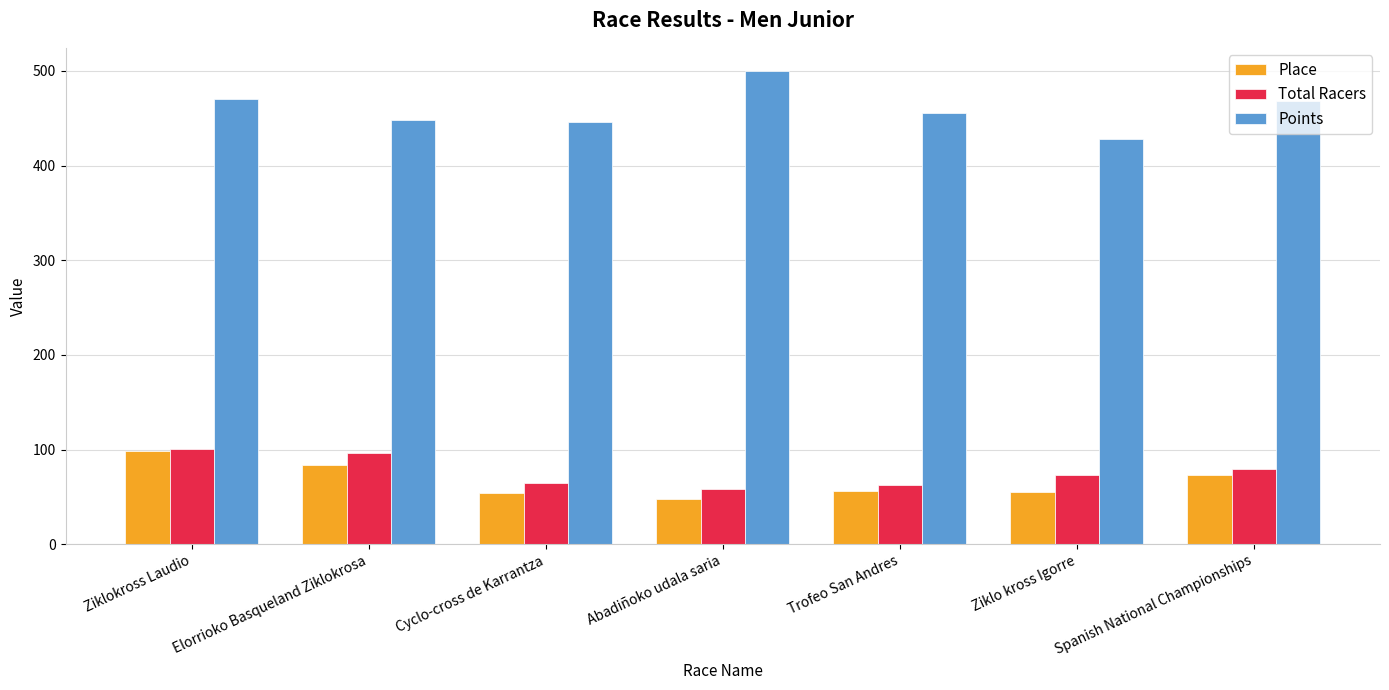

What position from the right is Elorrioko Basqueland Ziklokrosa?

6